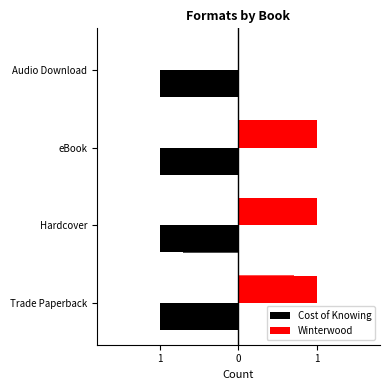

Which series has the widest spread of values?

Winterwood